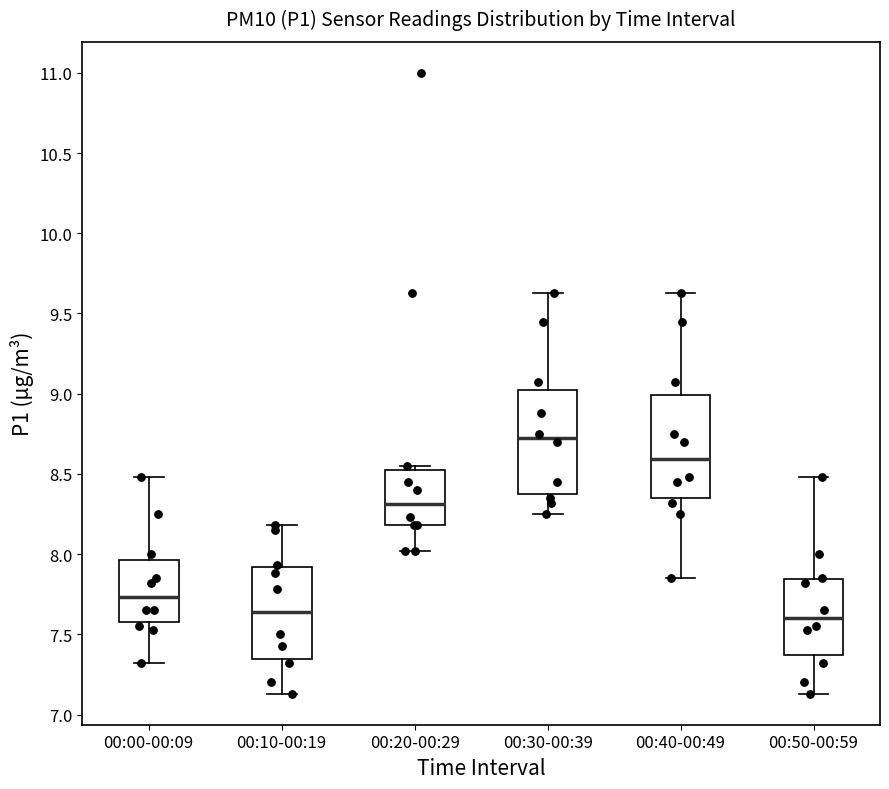

Reading left to right, transcribe this box plot: for each box, give where its median line is, the range the box spans, and where its two whiskers end, as read against the y-axis. The values are not printed on the chart, so give them approximately, as read against the axis.

00:00-00:09: median 7.75, box 7.60 to 7.95, whiskers 7.30 to 8.50
00:10-00:19: median 7.65, box 7.35 to 7.90, whiskers 7.15 to 8.20
00:20-00:29: median 8.30, box 8.20 to 8.55, whiskers 8.00 to 8.55 (just above the box's upper edge)
00:30-00:39: median 8.75, box 8.40 to 9.00, whiskers 8.25 to 9.65
00:40-00:49: median 8.60, box 8.35 to 9.00, whiskers 7.85 to 9.65
00:50-00:59: median 7.60, box 7.35 to 7.85, whiskers 7.15 to 8.50